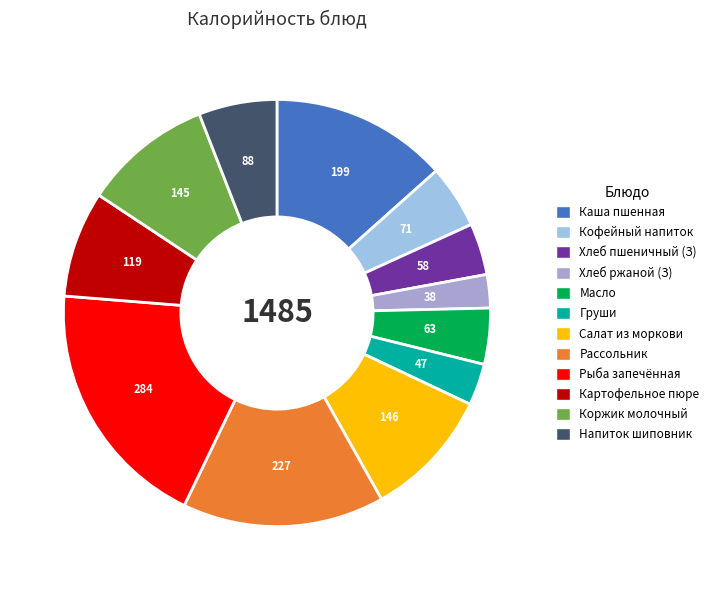

Is there any slice that represents more than half of the pie?

No